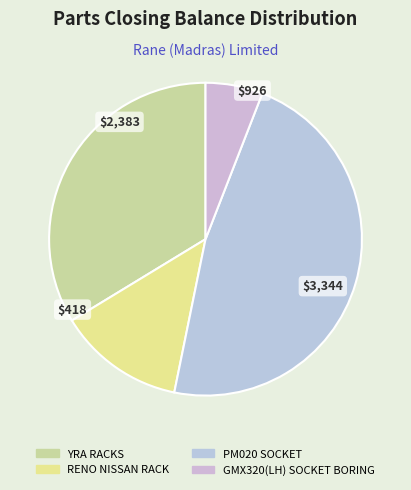

Is there a majority slice in this chart?

No